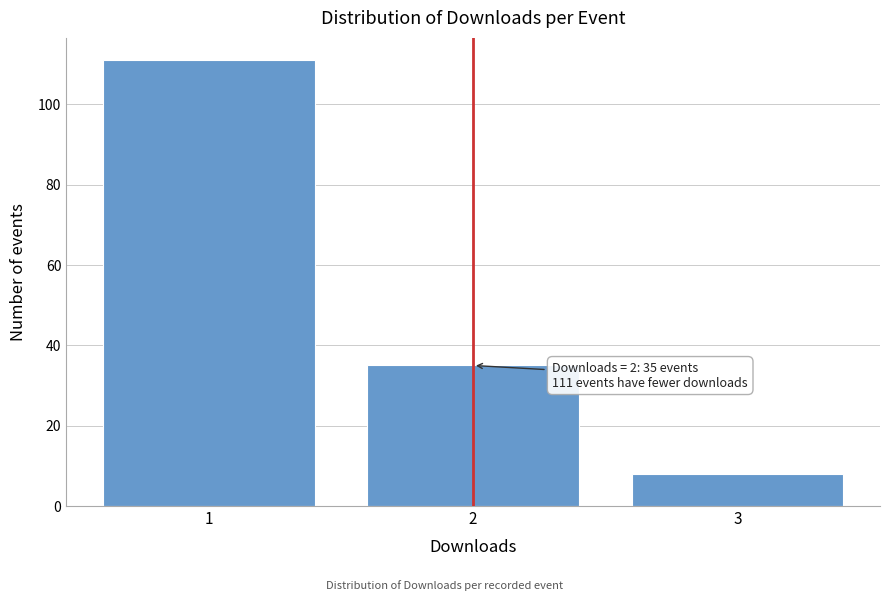

Reading left to right, list all the values displayed in this chart.

1=111	2=35	3=8